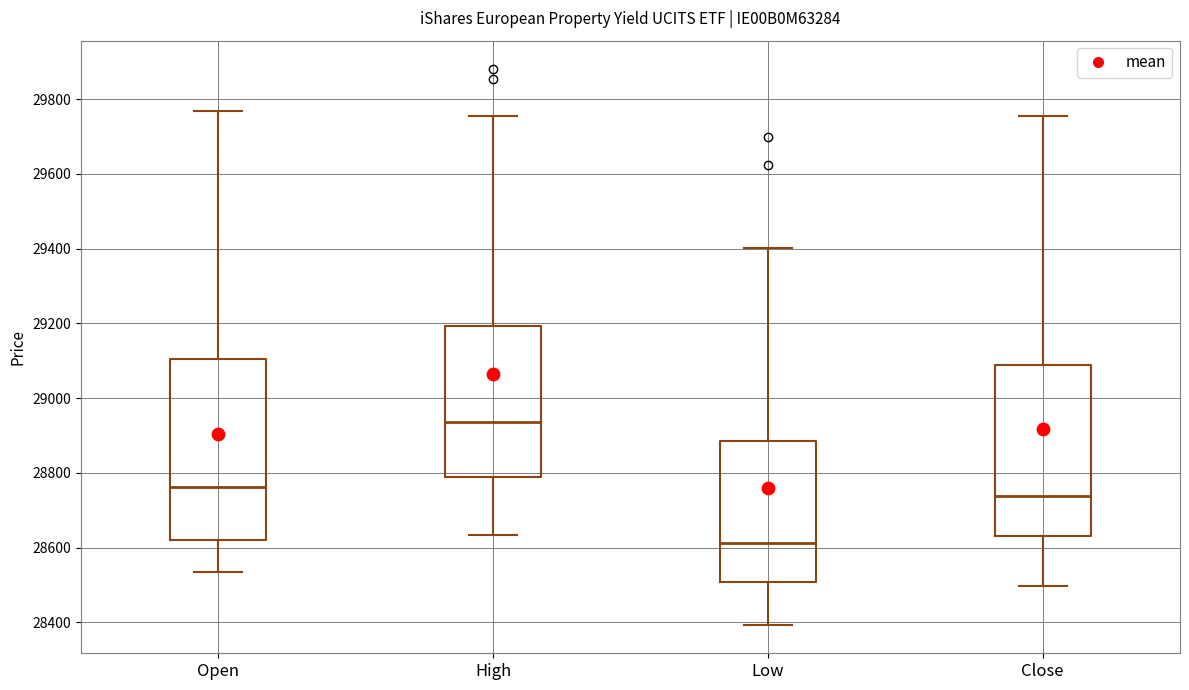

Reading left to right, read every box against the y-axis: the position of its median line, the range the box covers, and the ends of its whiskers. The values are not printed on the chart, so give them approximately, as read against the axis.

Open: median 28760, box 28620 to 29100, whiskers 28540 to 29760
High: median 28940, box 28800 to 29200, whiskers 28640 to 29760
Low: median 28620, box 28500 to 28880, whiskers 28400 to 29400
Close: median 28740, box 28640 to 29080, whiskers 28500 to 29760